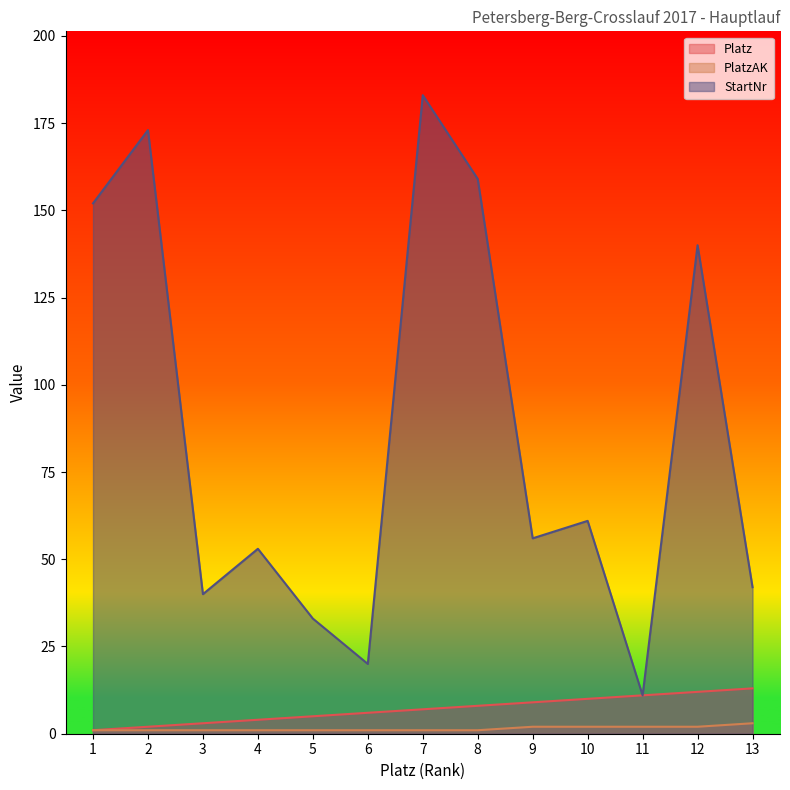

Reading left to right, extract all data points from this chart.

Platz: 1	2	3	4	5	6	7	8	9	10	11	12	13
PlatzAK: 1	1	1	1	1	1	1	1	2	2	2	2	3
StartNr: 152	173	40	53	33	20	183	159	56	61	11	140	42